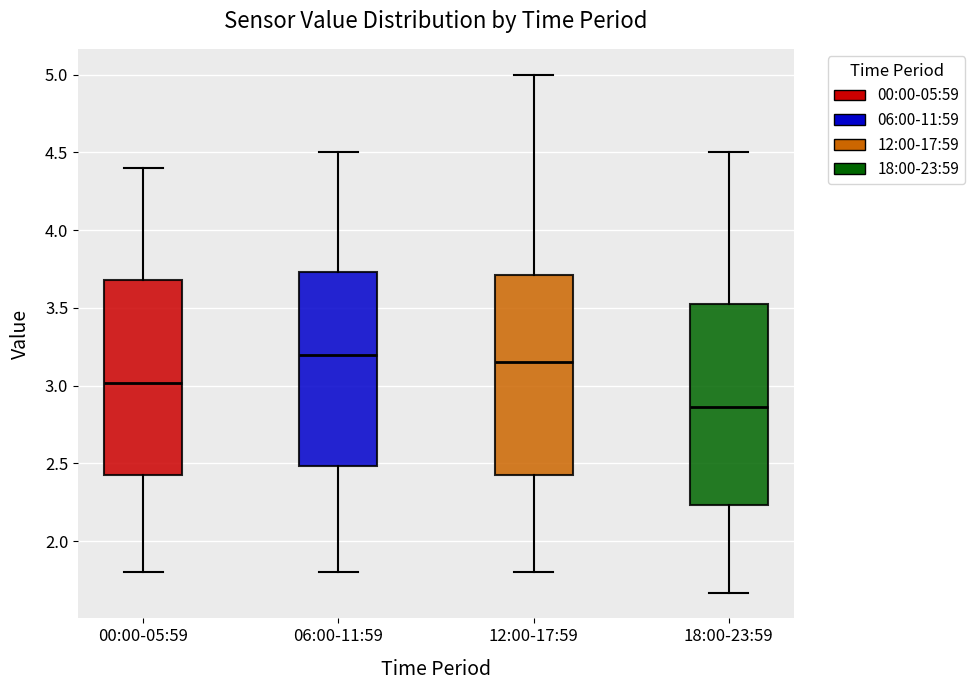

Reading left to right, transcribe this box plot: for each box, give where its median line is, the range the box spans, and where its two whiskers end, as read against the y-axis. The values are not printed on the chart, so give them approximately, as read against the axis.

00:00-05:59: median 3.00, box 2.40 to 3.70, whiskers 1.80 to 4.40
06:00-11:59: median 3.20, box 2.50 to 3.75, whiskers 1.80 to 4.50
12:00-17:59: median 3.15, box 2.40 to 3.70, whiskers 1.80 to 5.00
18:00-23:59: median 2.85, box 2.25 to 3.55, whiskers 1.65 to 4.50